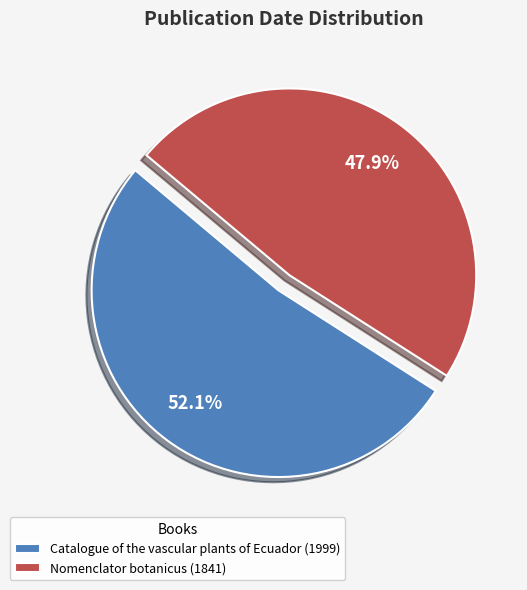

True or false: Nomenclator botanicus (1841) accounts for 37% of the total.

False